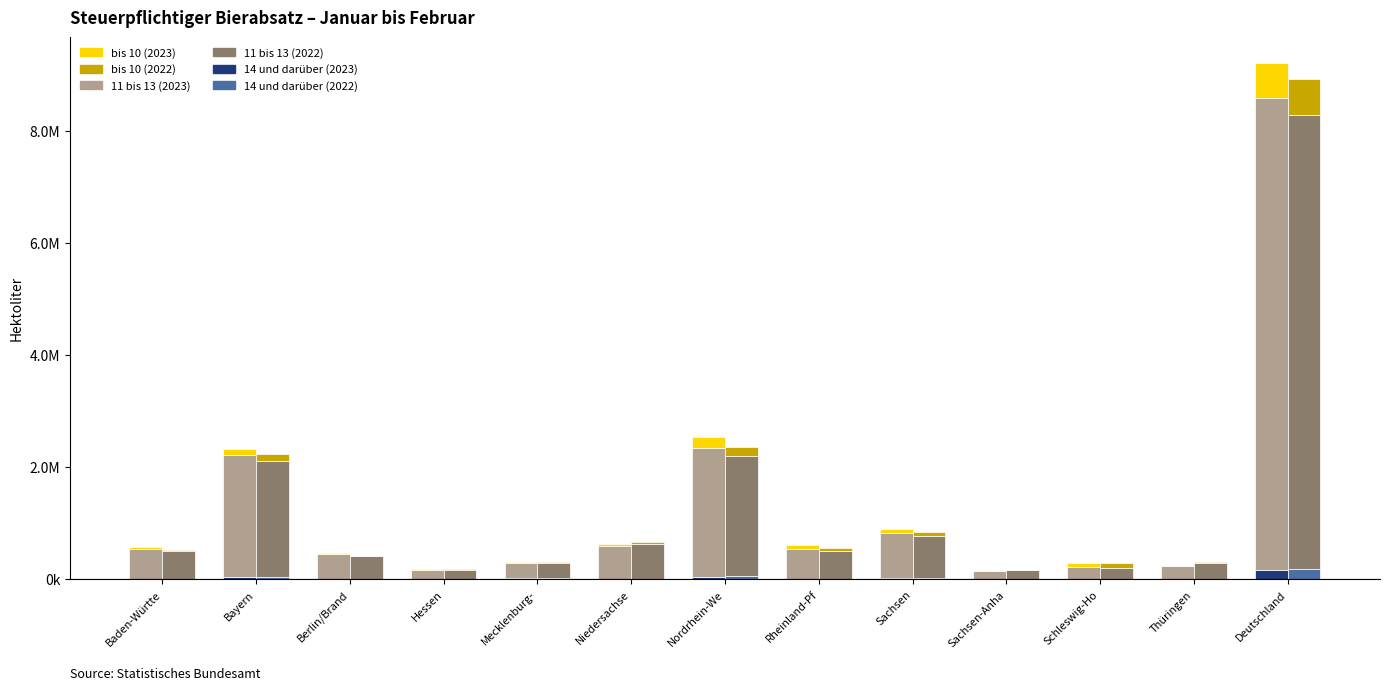

What are all the series names shown in the legend?

14 und darüber (2023), 11 bis 13 (2023), bis 10 (2023), 14 und darüber (2022), 11 bis 13 (2022), bis 10 (2022)